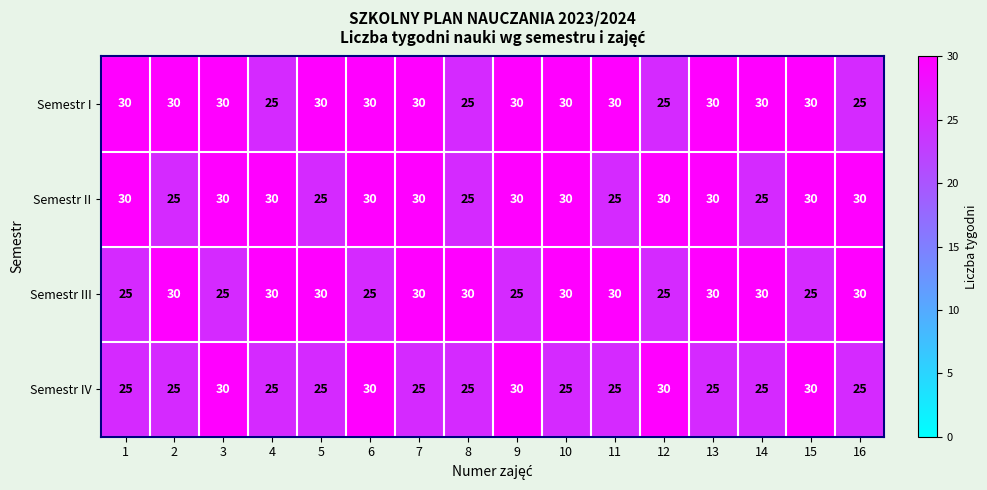

What is the spread (max minus min) of values at 16?

5